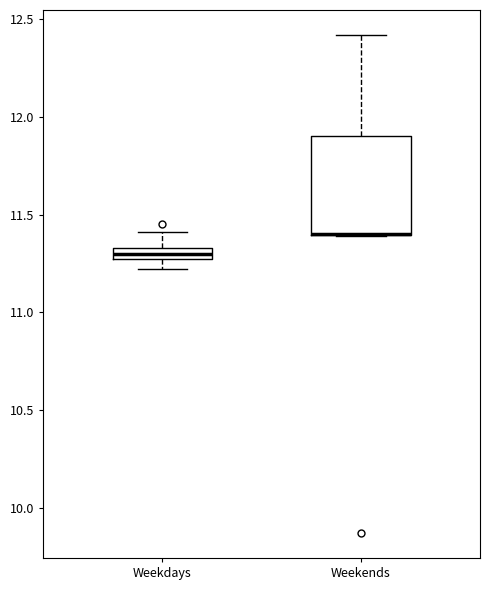

Where is the lower edge of the box for Weekends on the y-axis? The values are not printed on the chart, so give them approximately, as read against the axis.

11.40